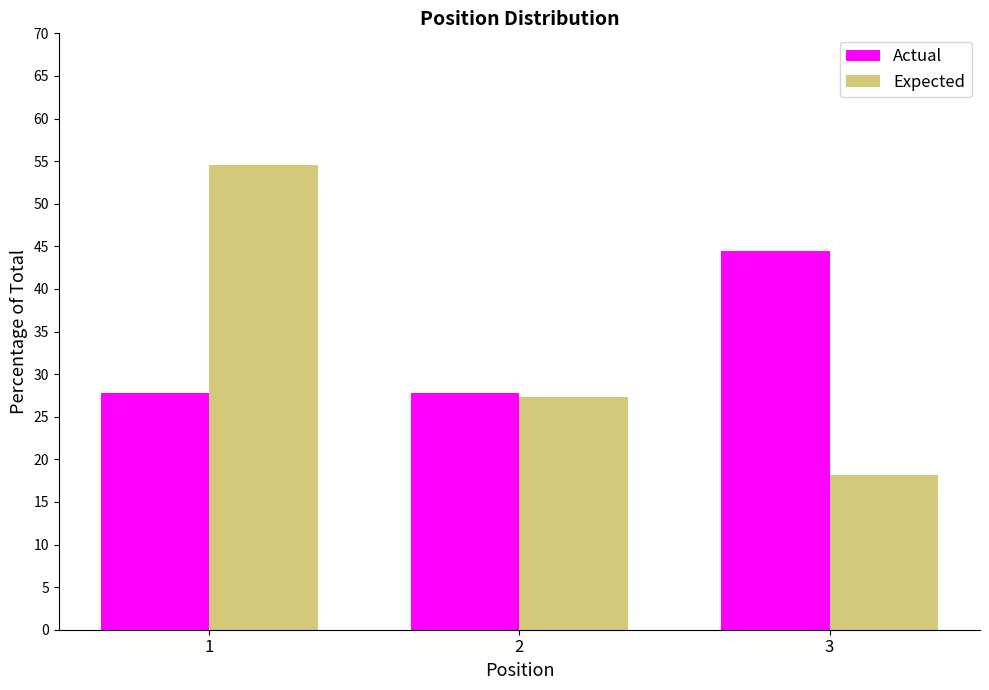

Reading left to right, transcribe all the data shown in this chart.

Actual: 1=27.8	2=27.8	3=44.4
Expected: 1=54.5	2=27.3	3=18.2